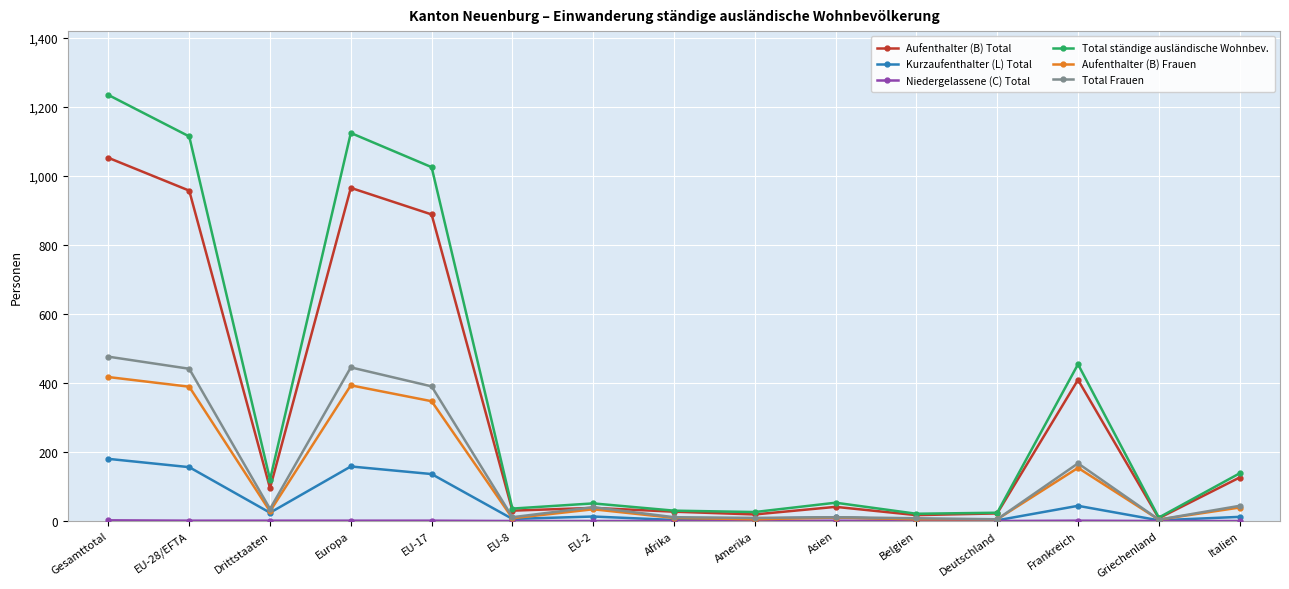

Is it true that Aufenthalter (B) Frauen equals 347 at EU-17?

True